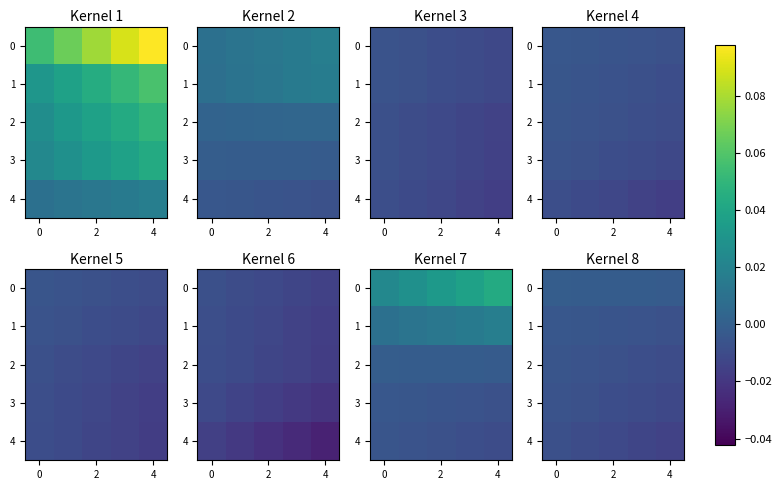

True or false: row_3 has a value of -0.0 at 0.

False